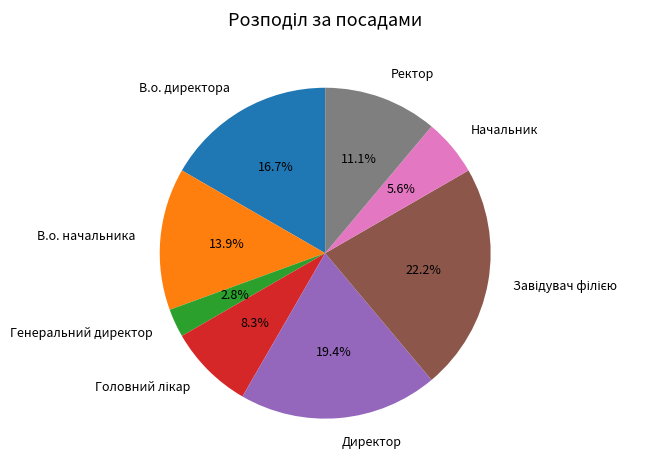

The В.о. начальника slice represents 14% of the pie. True or false?

True